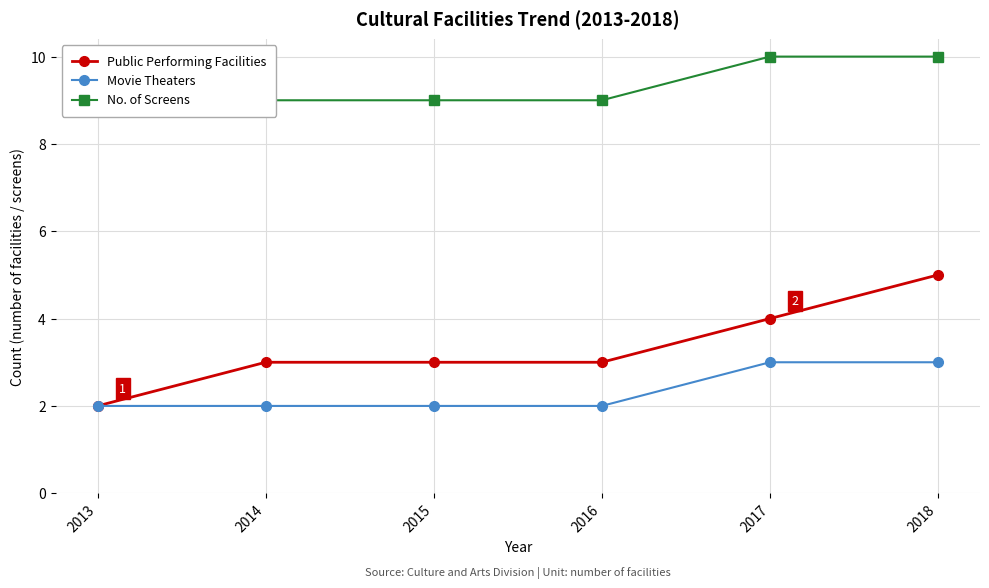

The value of Movie Theaters at 2016 is 1. True or false?

False